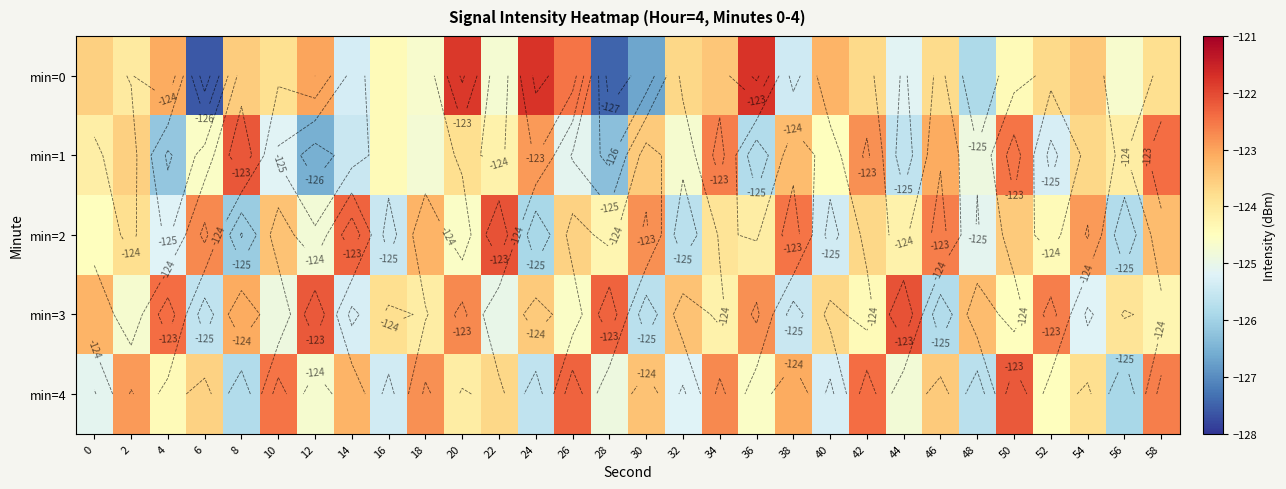

Which series has the widest spread of values?

min=0